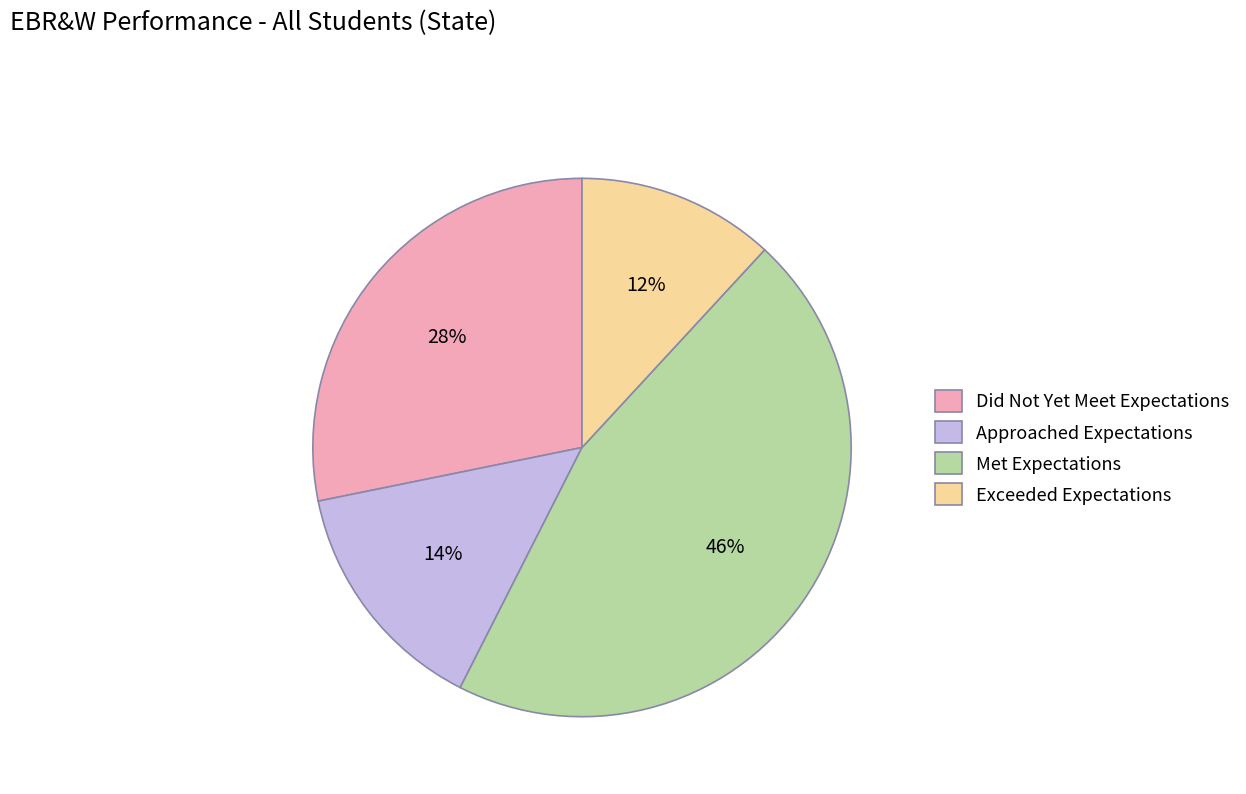

What is the smallest slice in the pie chart?

Exceeded Expectations